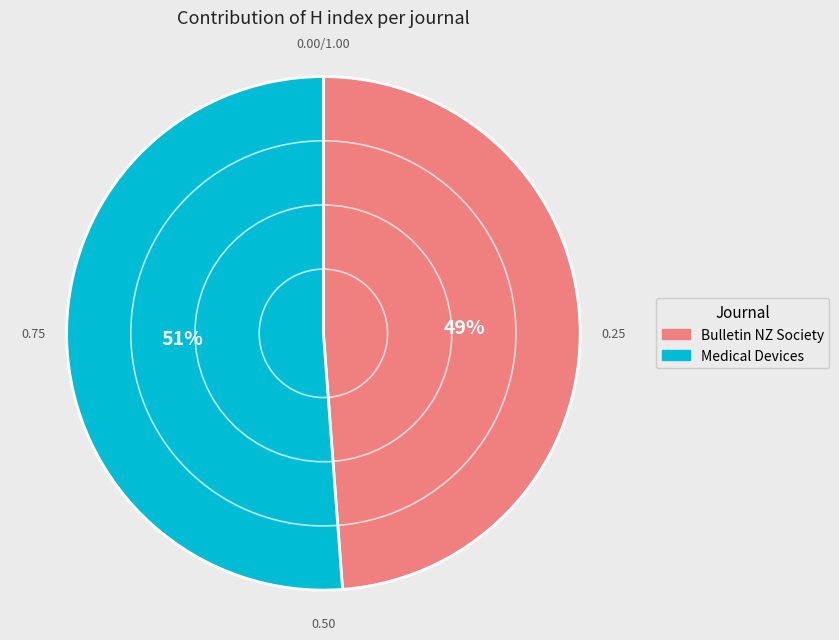

How many slices are in this pie chart?

2